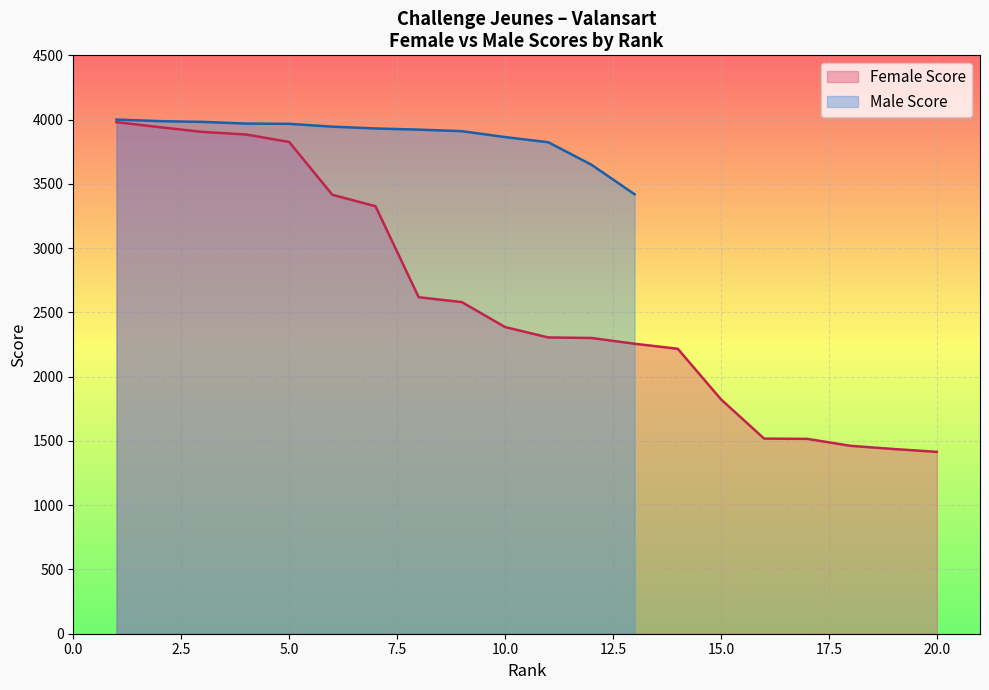

What is the maximum value for Female Score?

3980